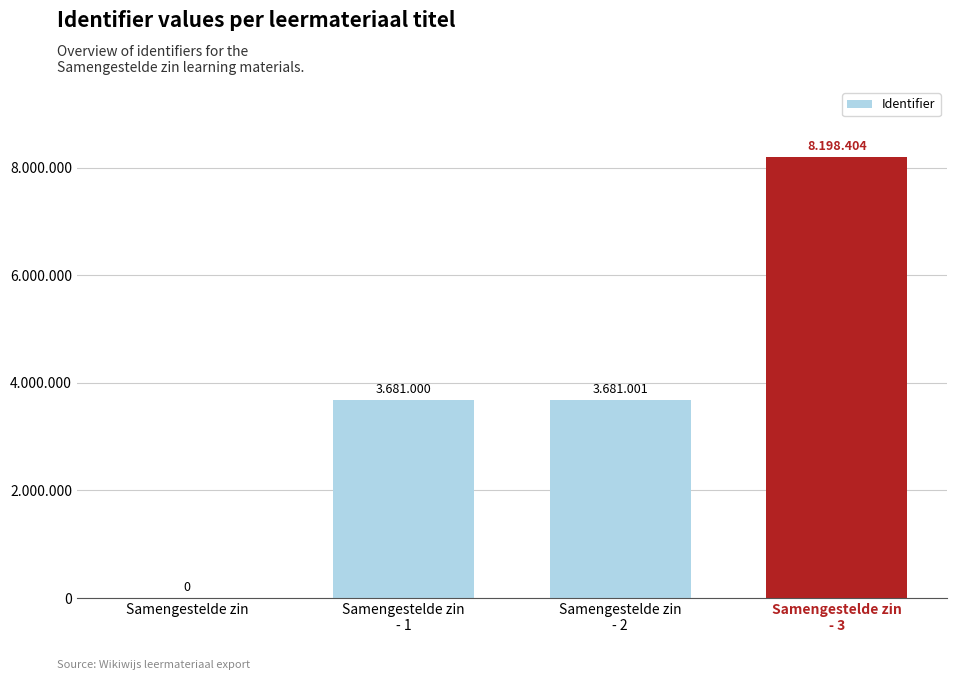

What is the maximum value shown in the chart?

8198404